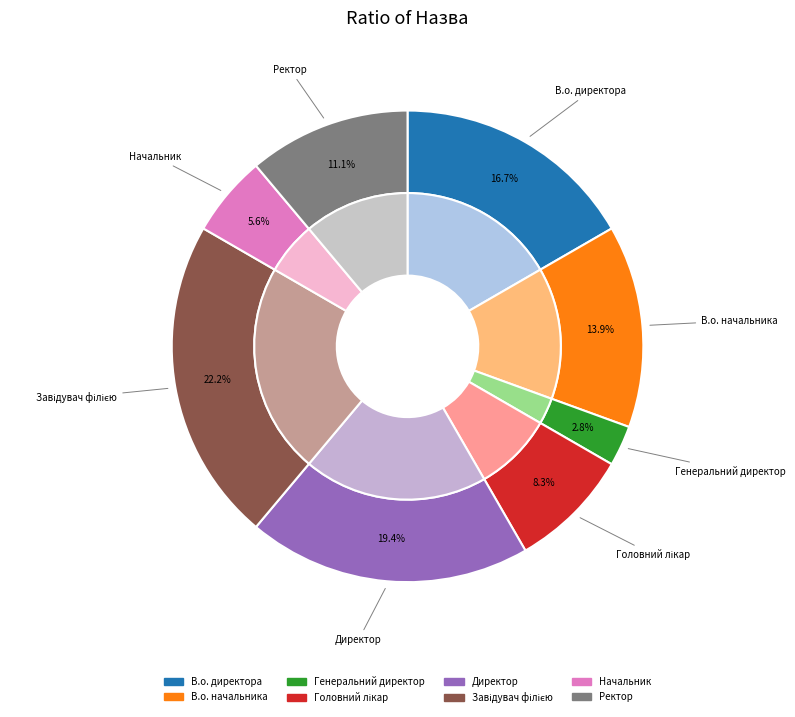

How many slices are in this pie chart?

8